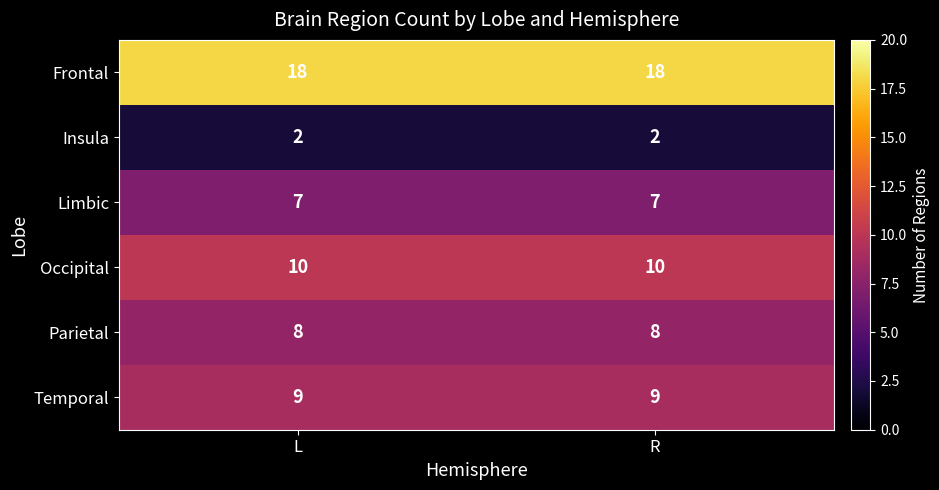

At how many categories does at least one series exceed 9?

2